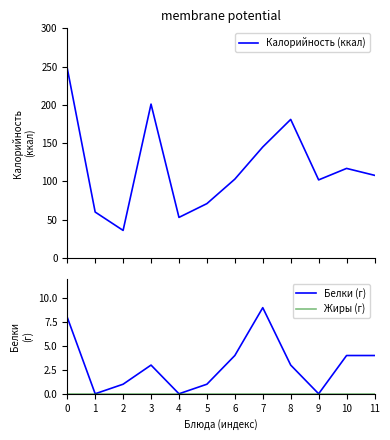

What is the difference between the second highest and second lowest values in the Белки (г) series?

8